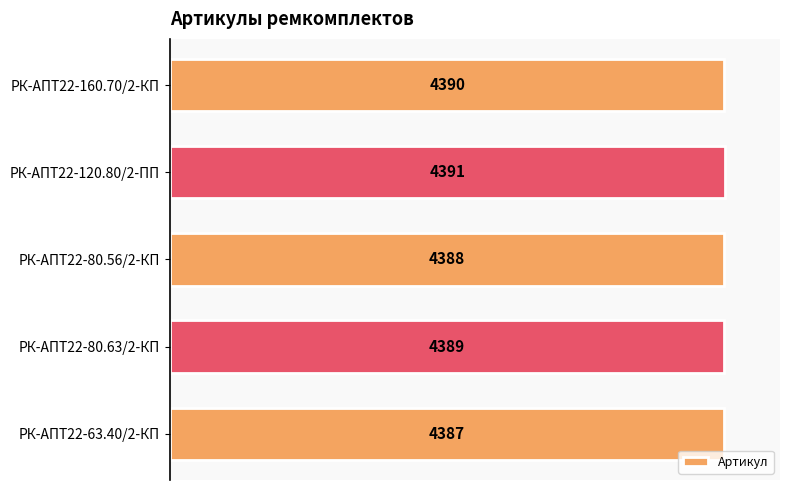

Are the bars horizontal?

Yes